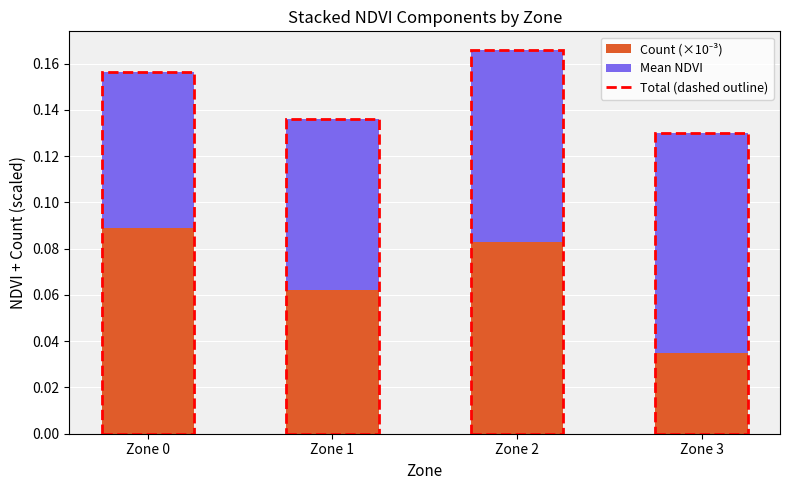

At which category is the sum across all series the highest?

Zone 2